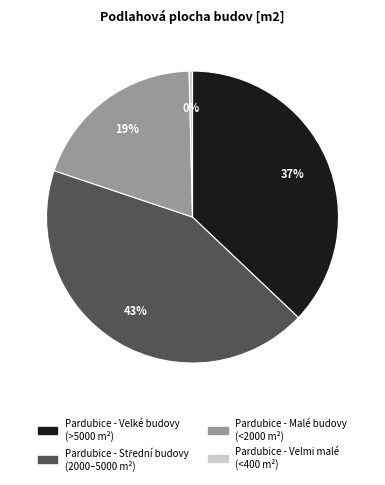

Is there any slice that represents more than half of the pie?

No